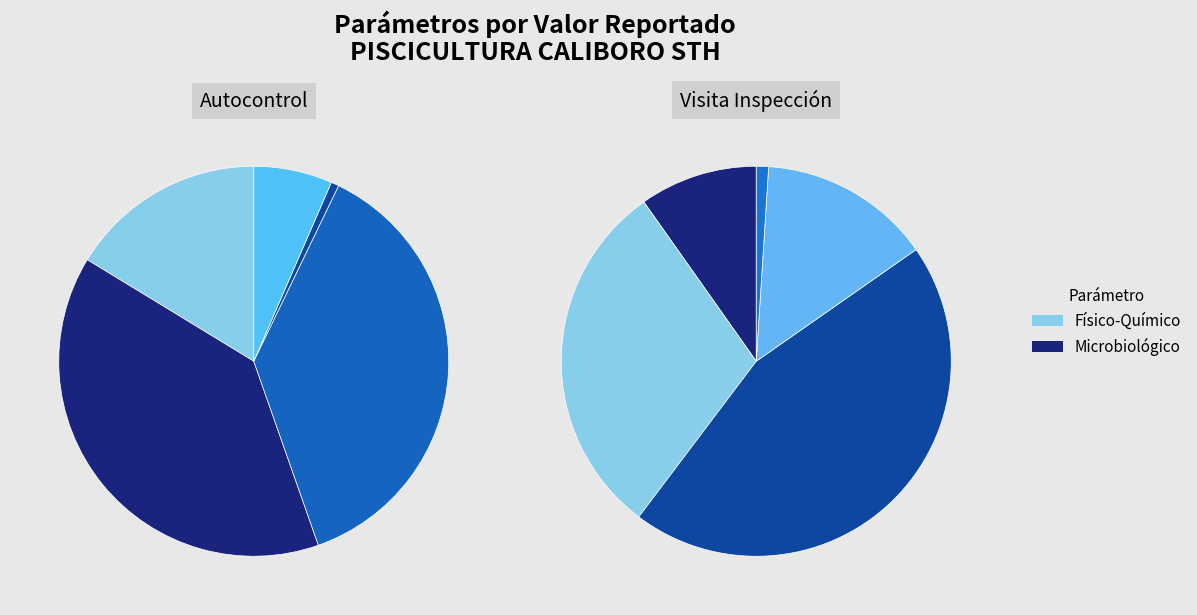

How many slices are in this pie chart?

10